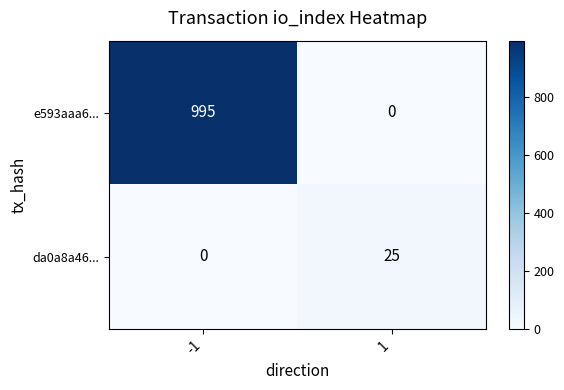

How many categories are shown in the chart?

2